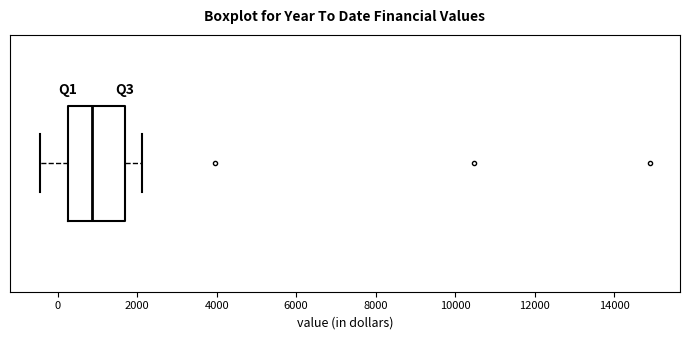

Where does the left whisker of the box end on the x-axis? The values are not printed on the chart, so give them approximately, as read against the axis.

-400